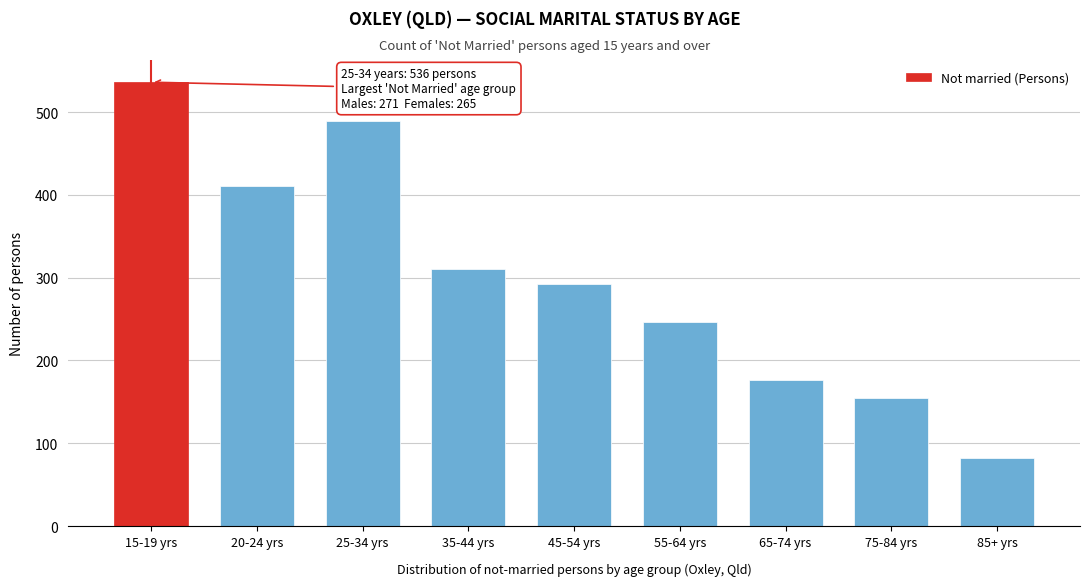

Reading left to right, what are all the values shown in this chart?

536	411	489	310	292	246	177	155	82